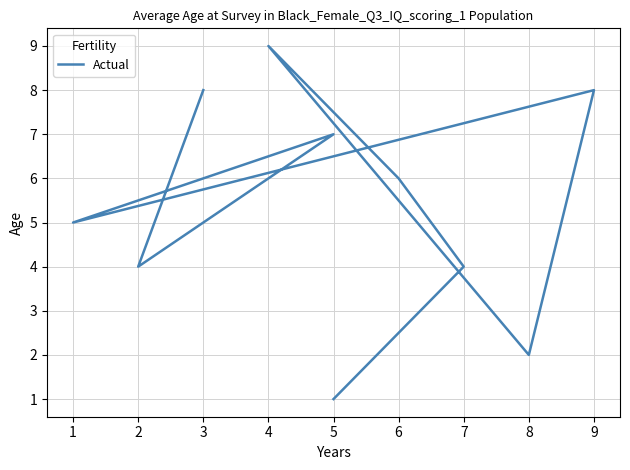

True or false: the data shows 9 at 6.

False